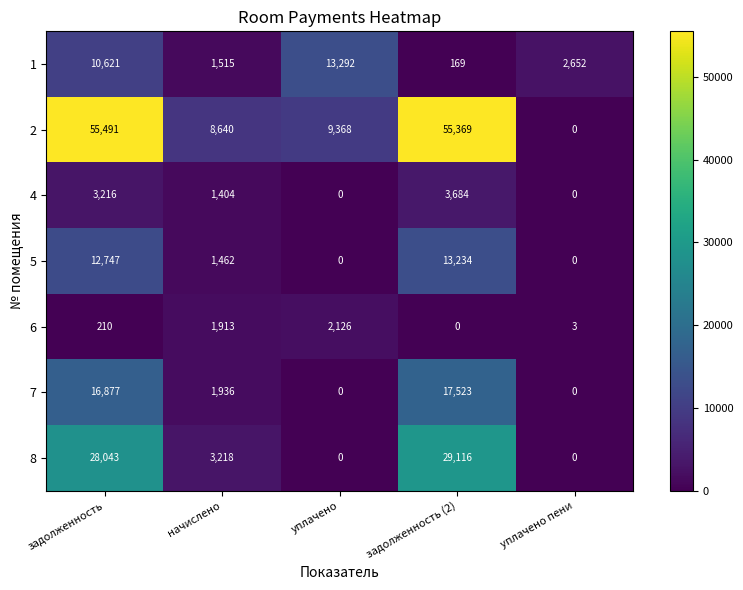

At which label is 2 closest to 27745?

уплачено